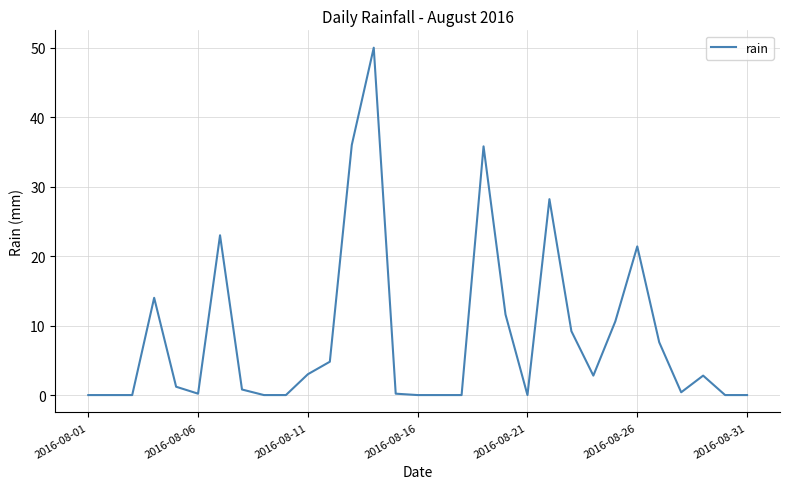

What is the difference between the maximum and minimum values?

50.0